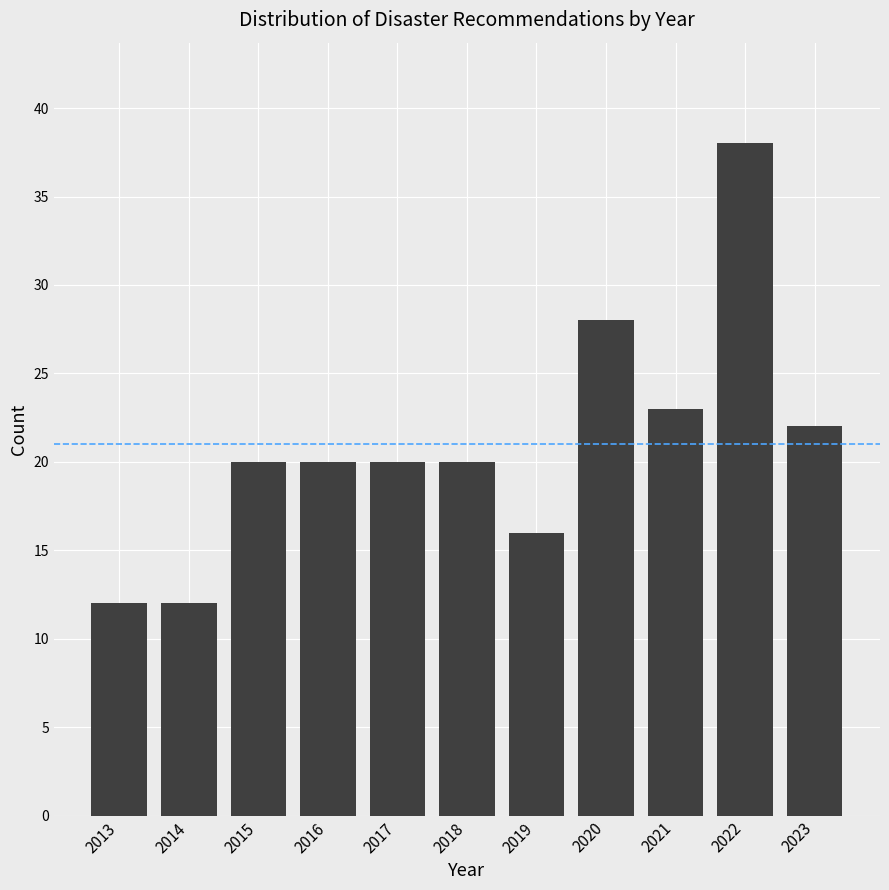

Reading left to right, list all the values displayed in this chart.

12	12	20	20	20	20	16	28	23	38	22